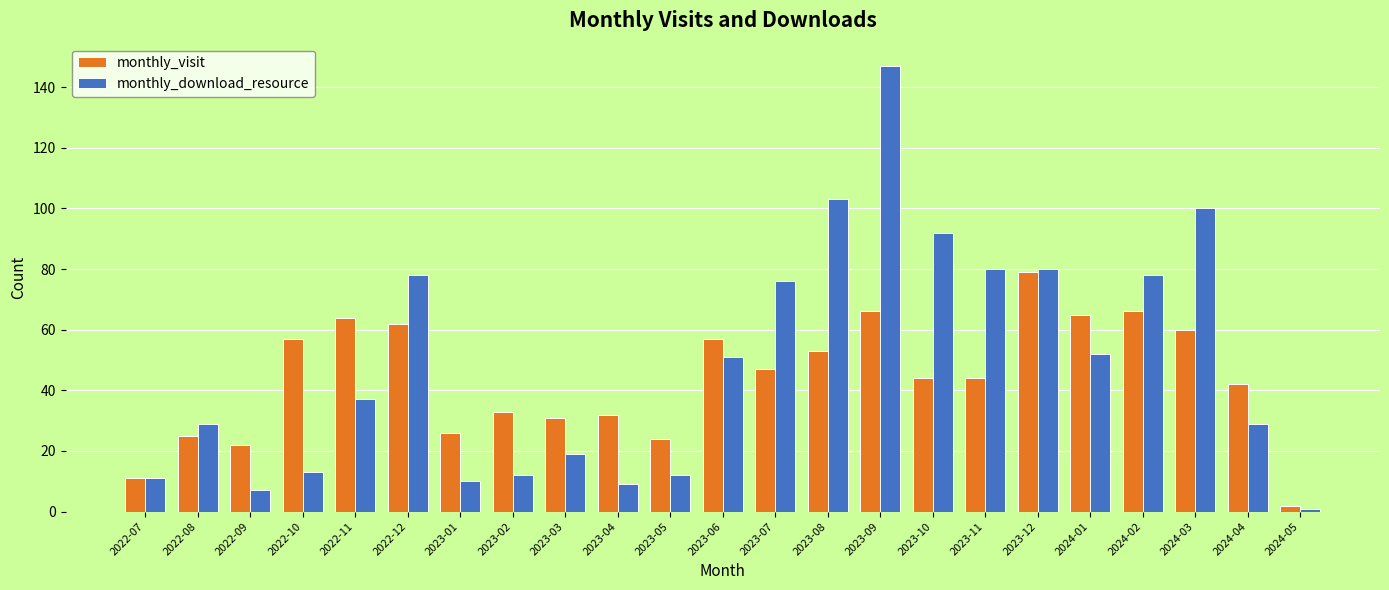

Which series has the largest range (max minus min)?

monthly_download_resource